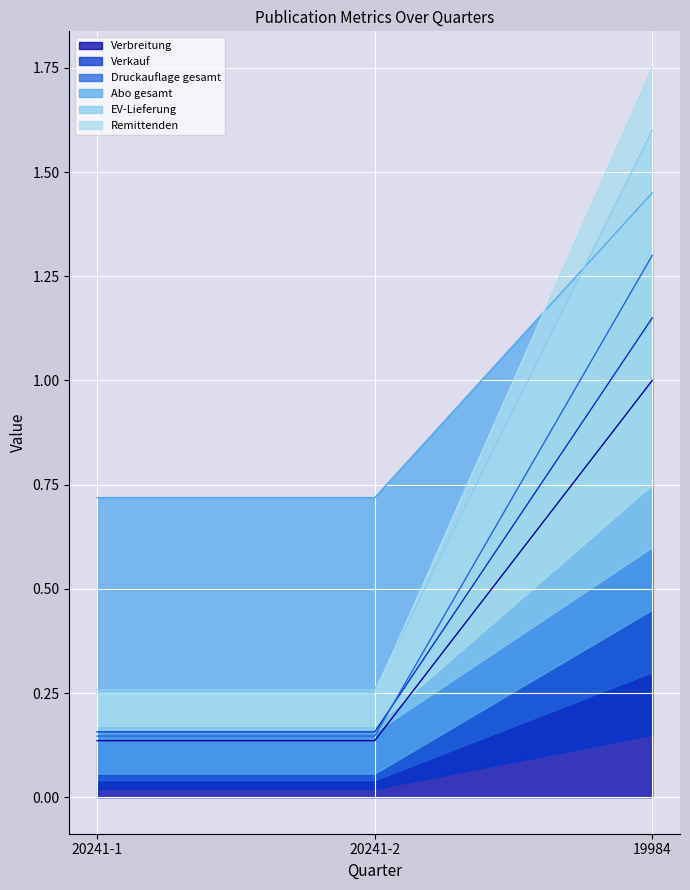

The Verbreitung series shows 1.0 at 19984. True or false?

True